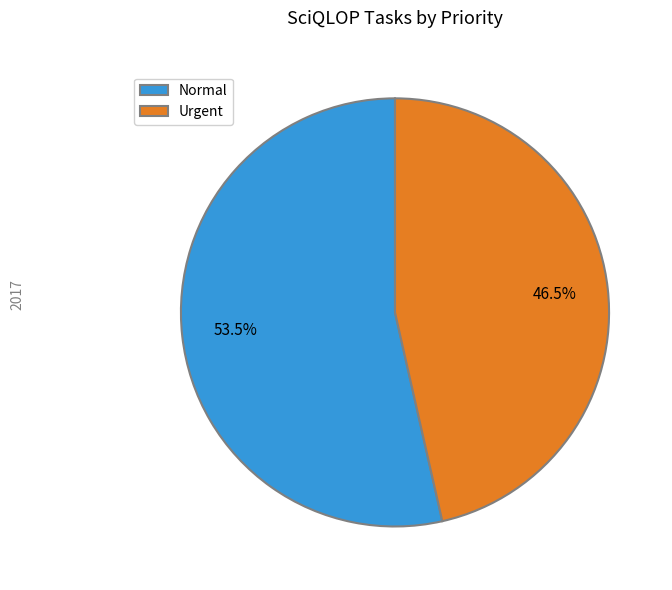

Does Urgent represent more than half of the total?

No